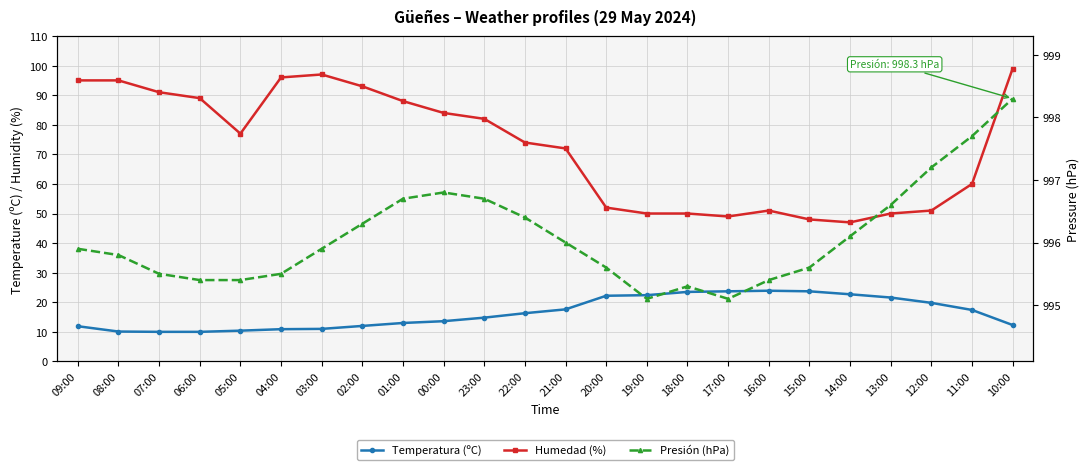

The Temperatura (ºC) series shows 15.1 at 03:00. True or false?

False